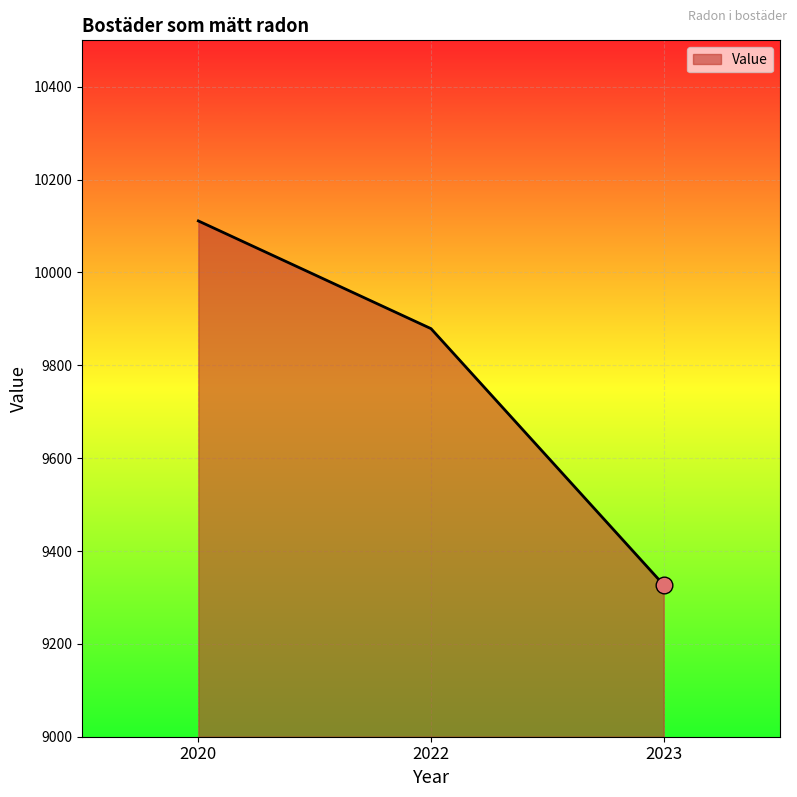

Between 2020 and 2023, which is larger?

2020